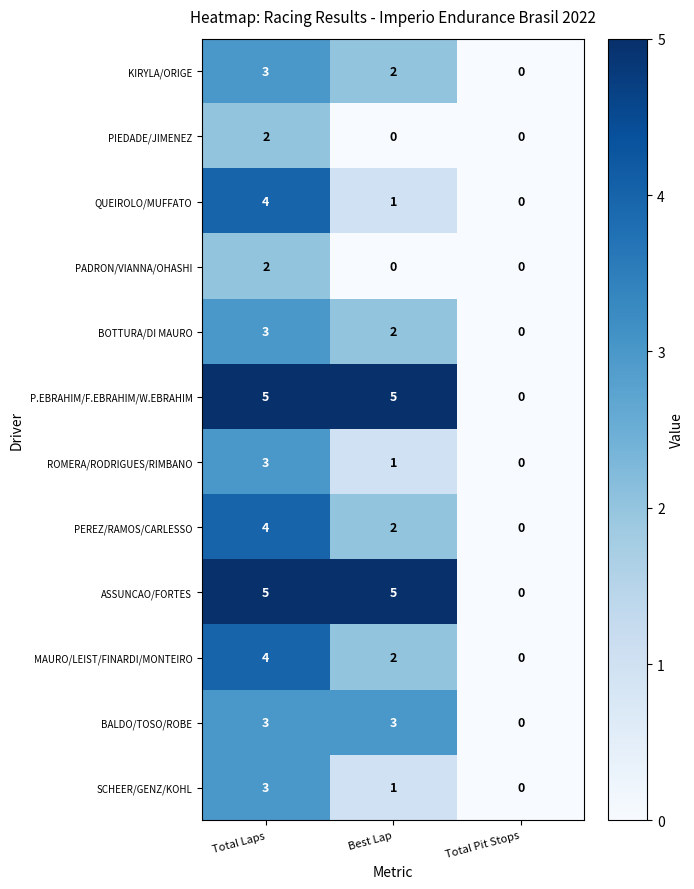

Count the BOTTURA/DI MAURO values in the range 0 to 3.

3